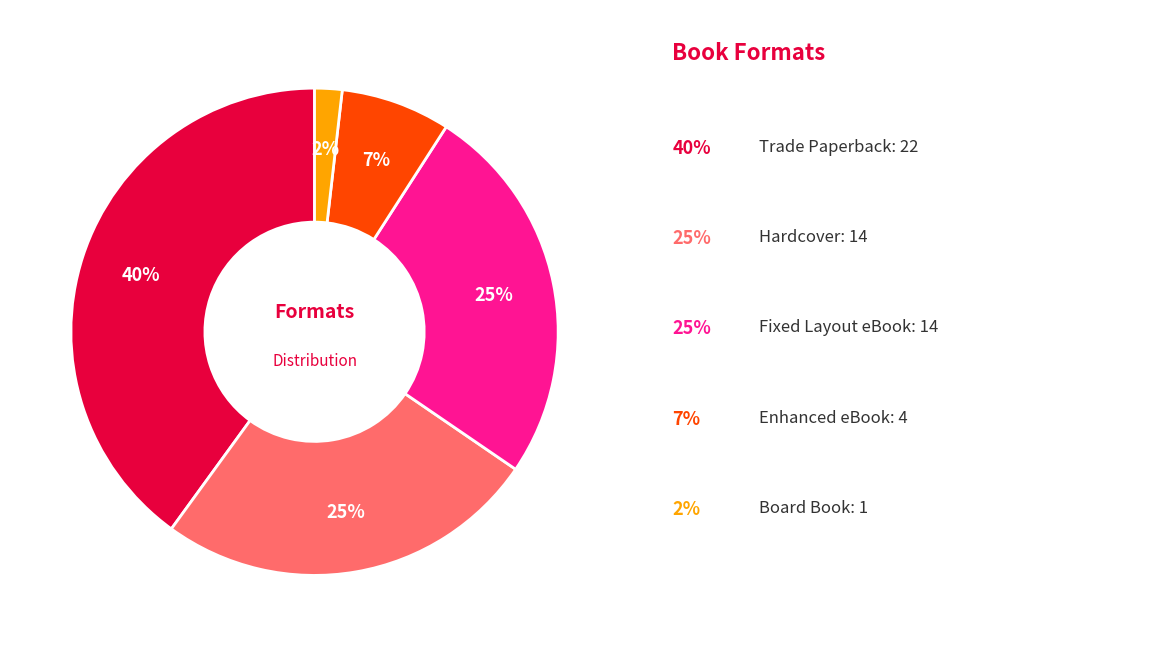

Does any single category account for the majority?

No